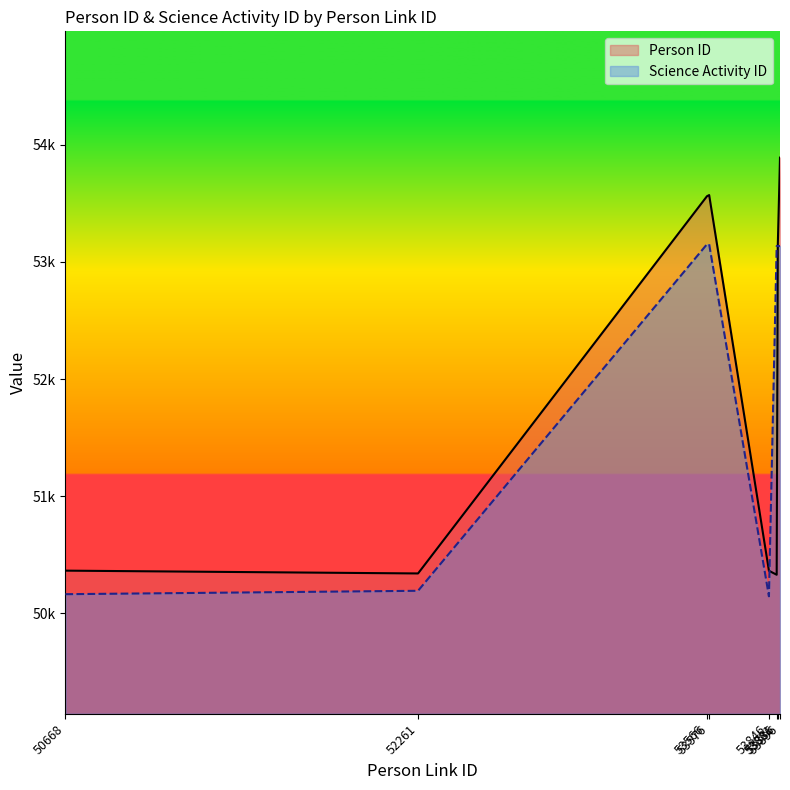

Reading left to right, what are all the values shown in this chart?

Person ID: 50668=50365	52261=50341	53566=53561	53576=53571	53846=50364	53881=50330	53886=53141	53896=53891
Science Activity ID: 50668=50164	52261=50193	53566=53151	53576=53151	53846=50146	53881=53136	53886=53136	53896=53136